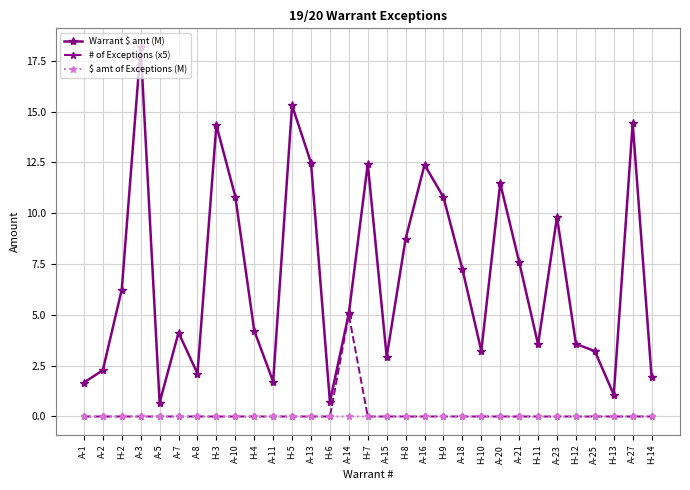

What is the difference between the highest and lowest values at A-13?

12.5